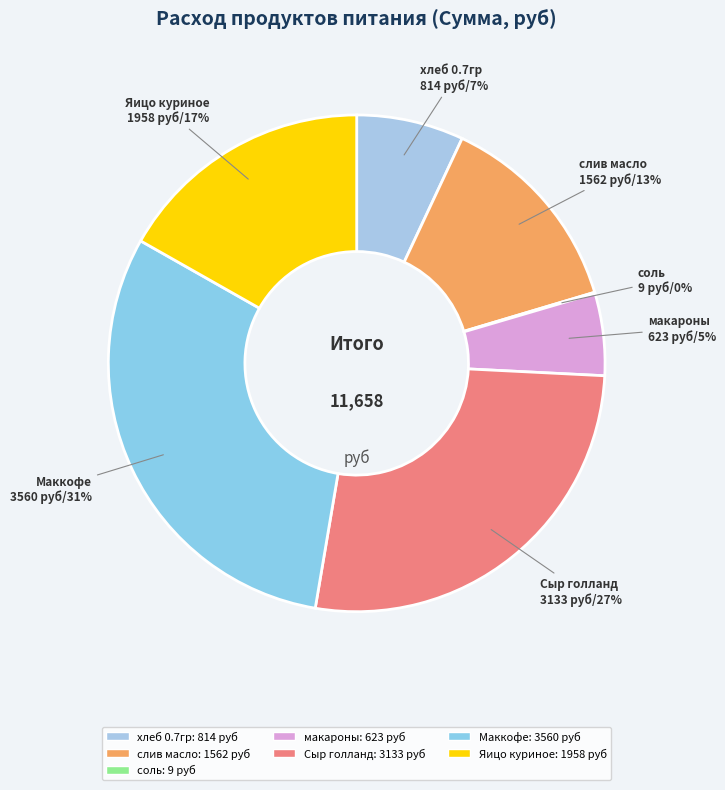

Combined, do Сыр голланд and Яицо куриное account for over 50%?

No